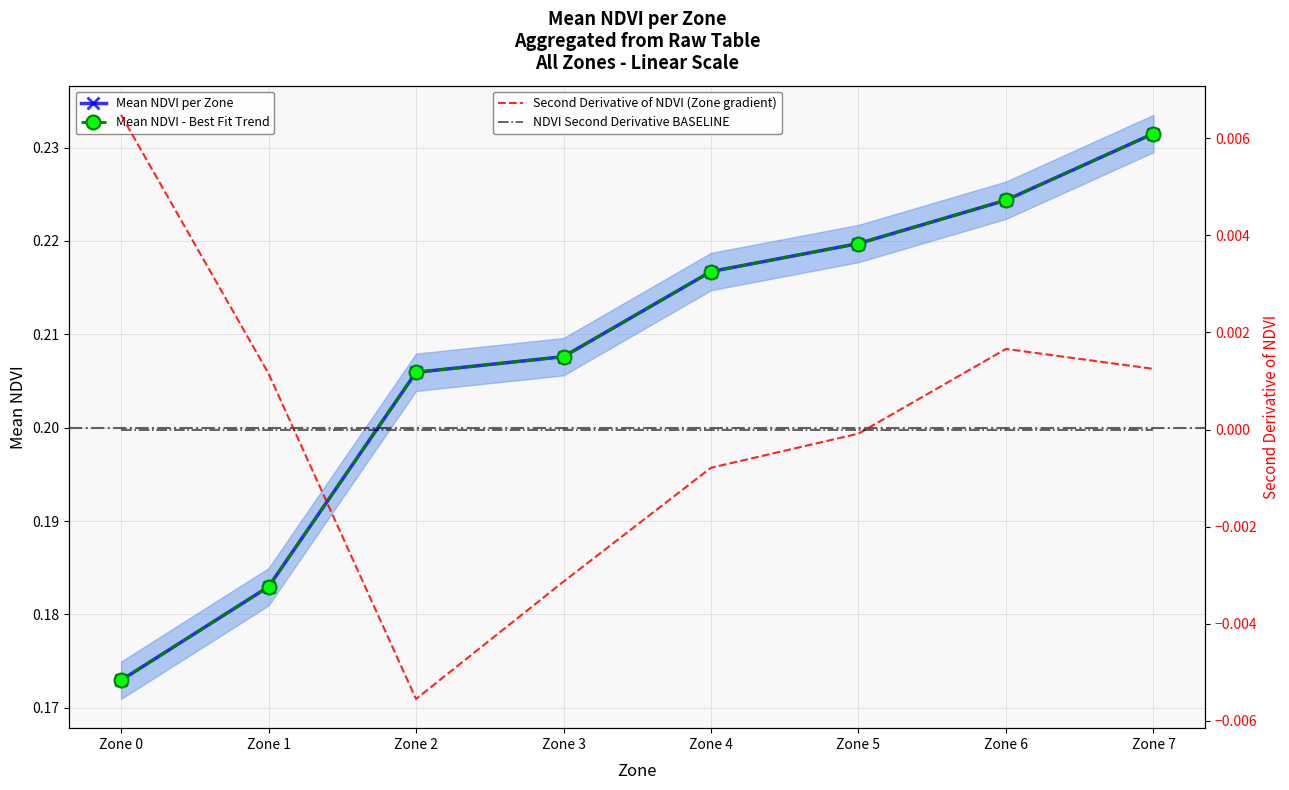

True or false: NDVI Second Derivative BASELINE and Second Derivative of NDVI (Zone gradient) intersect in this chart.

True